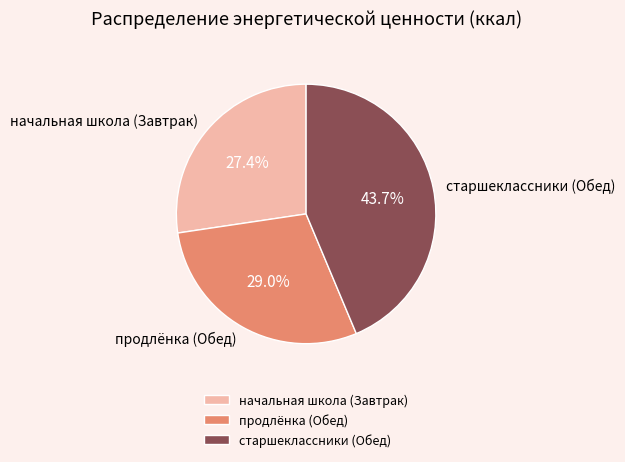

True or false: начальная школа (Завтрак) accounts for 19% of the total.

False